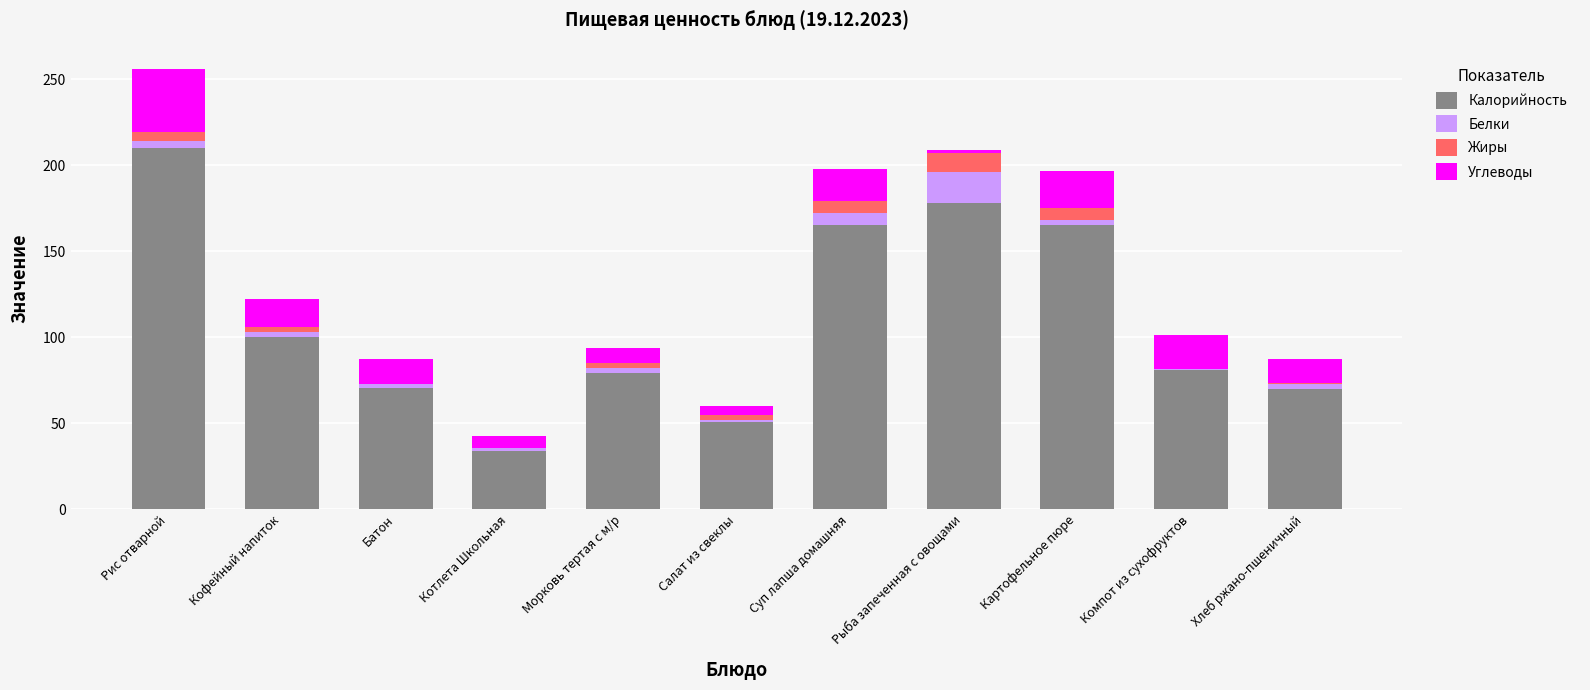

At which category is the sum across all series the highest?

Рис отварной